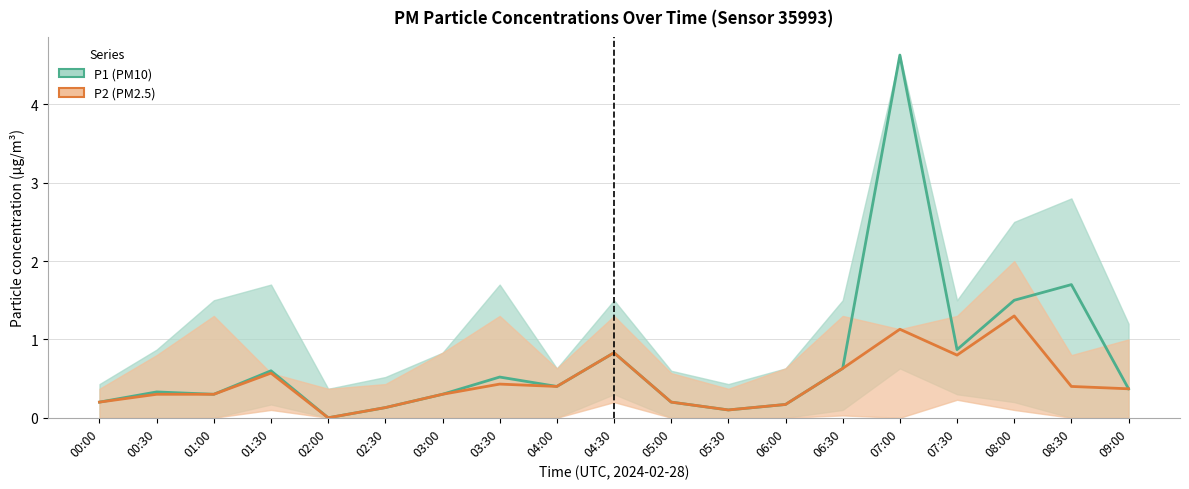

Which category has the highest value across all series?

07:00